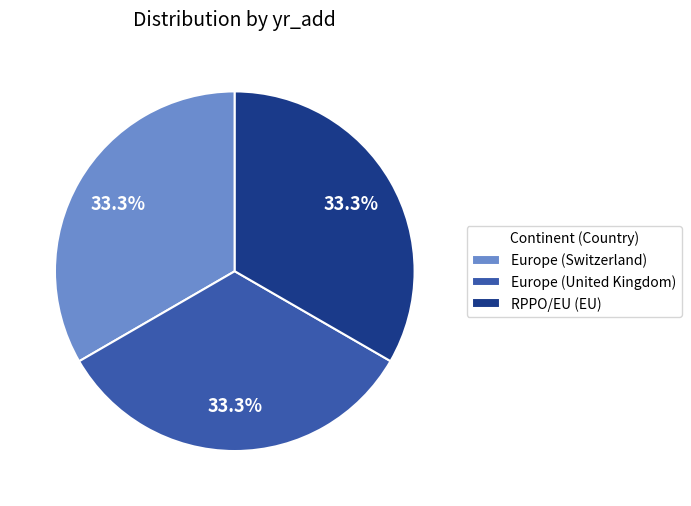

True or false: Europe (United Kingdom) accounts for 33% of the total.

True